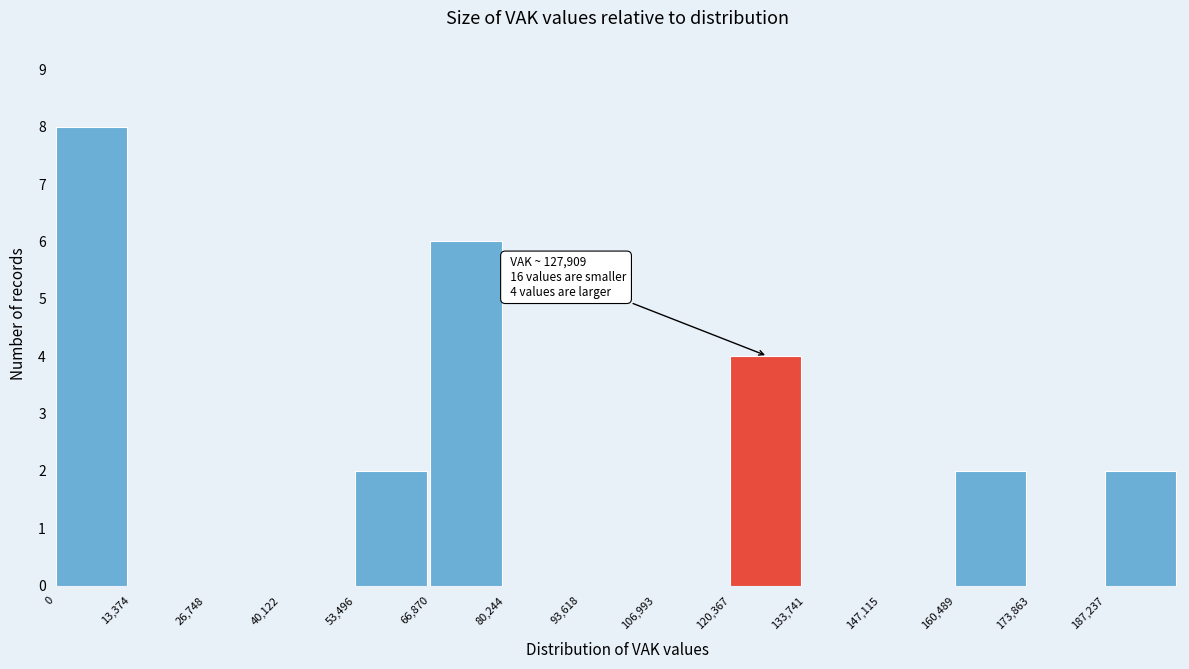

Over which range of the x-axis is the bar tallest?

0 to 14000